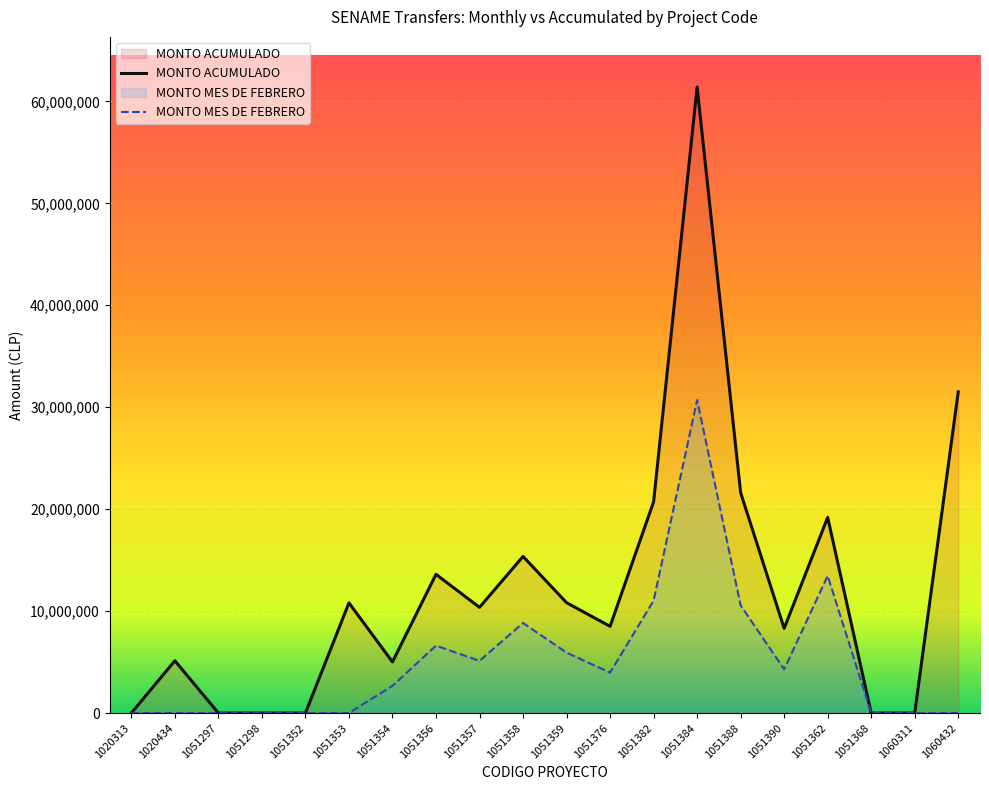

True or false: MONTO MES DE FEBRERO and MONTO ACUMULADO cross at least once.

False